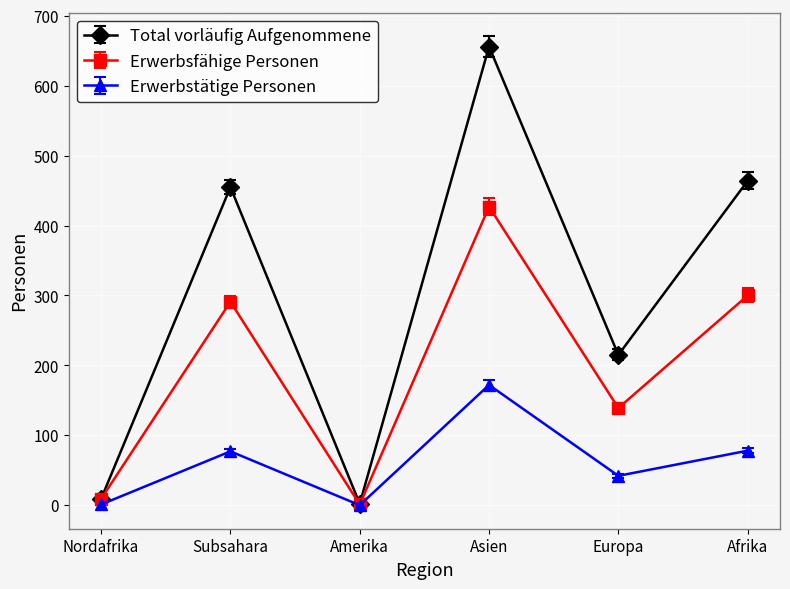

What is the difference between the maximum and minimum values in the Erwerbstätige Personen series?

172